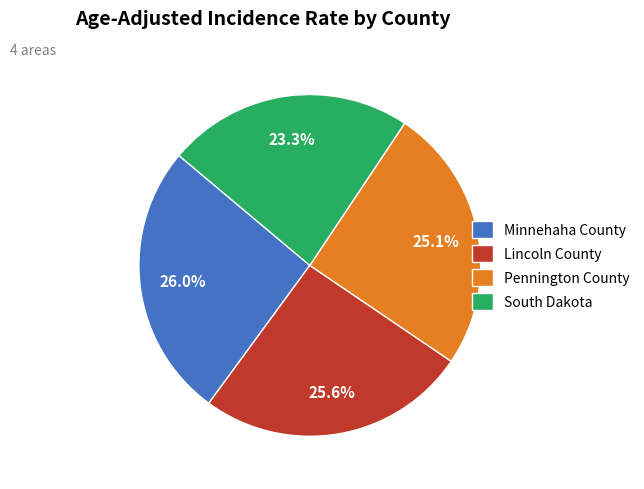

Is Lincoln County the majority of the pie?

No